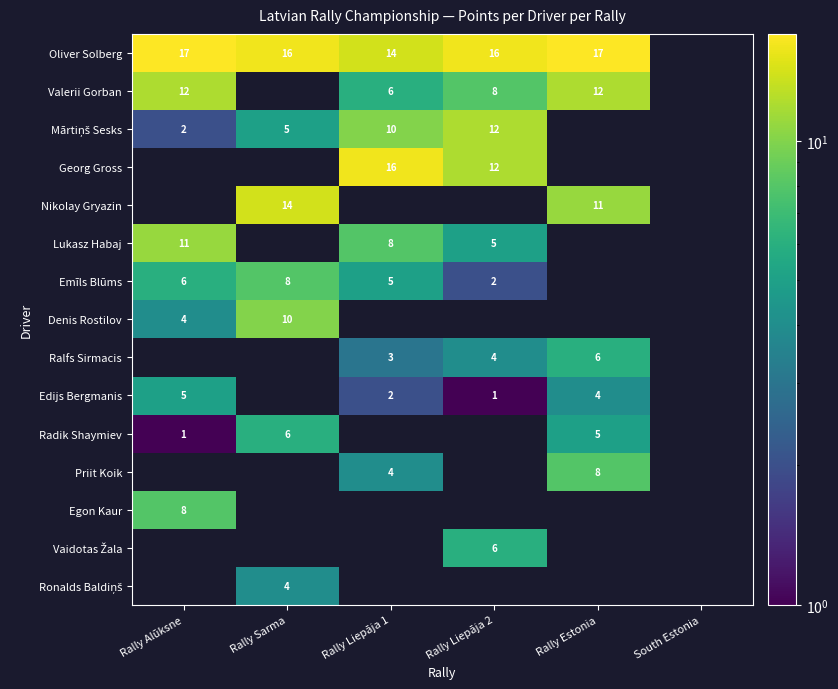

Is it true that Oliver Solberg equals 14 at Rally Liepāja 1?

True